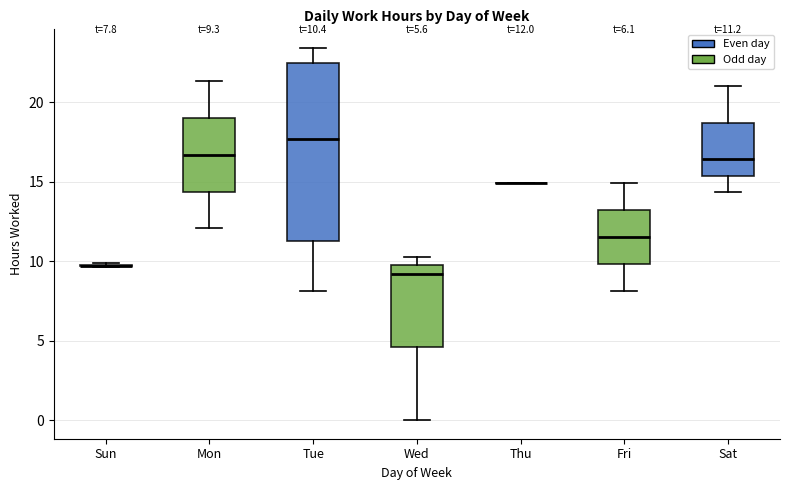

Comparing the boxes themselves (not the whiskers), which one is the tallest?

Tue